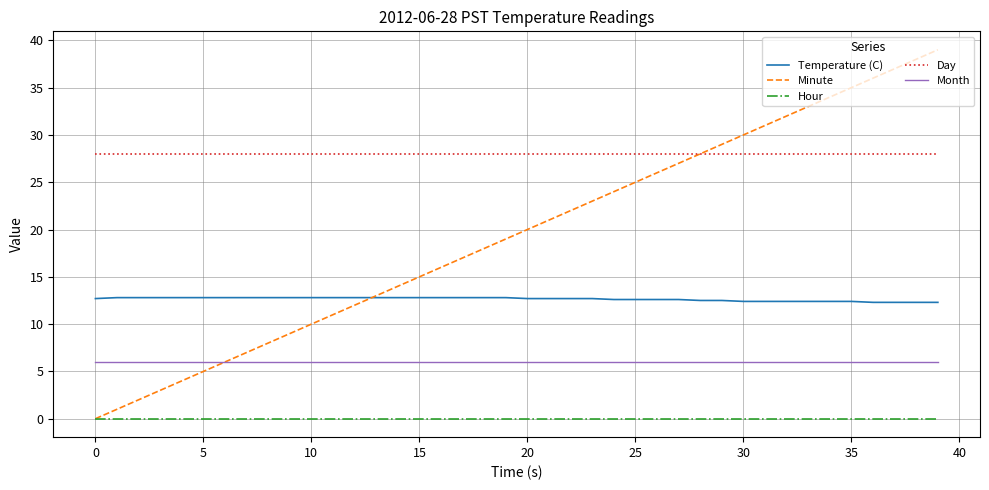

How many distinct data groups are displayed?

5